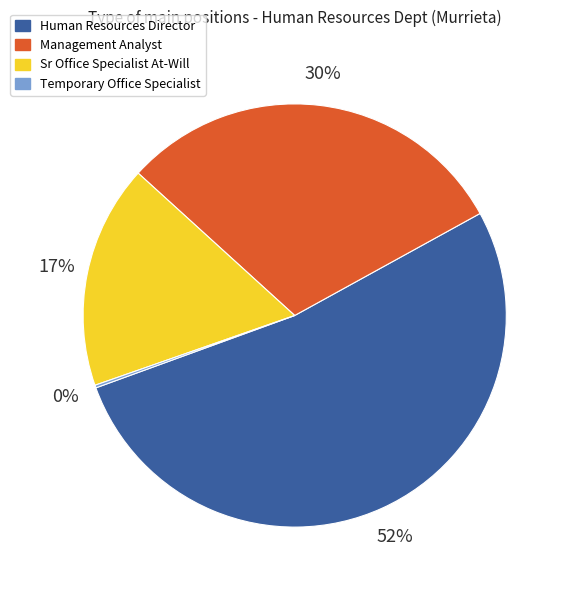

Which slice is the largest?

Human Resources Director